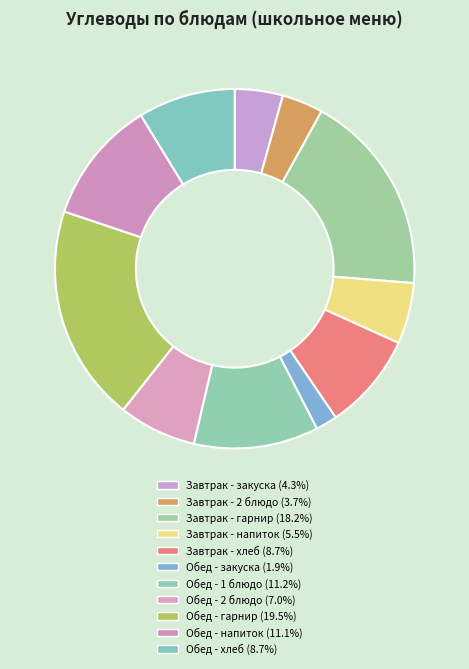

How many segments does this pie chart have?

11